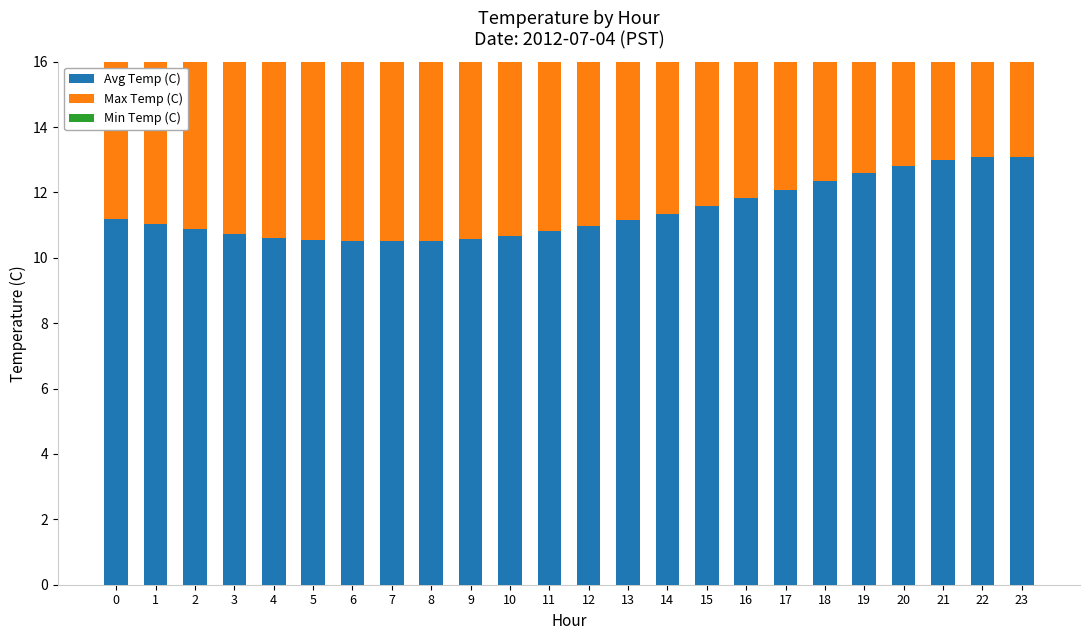

Between 9 and 20, which series saw the biggest shift?

Max Temp (C)